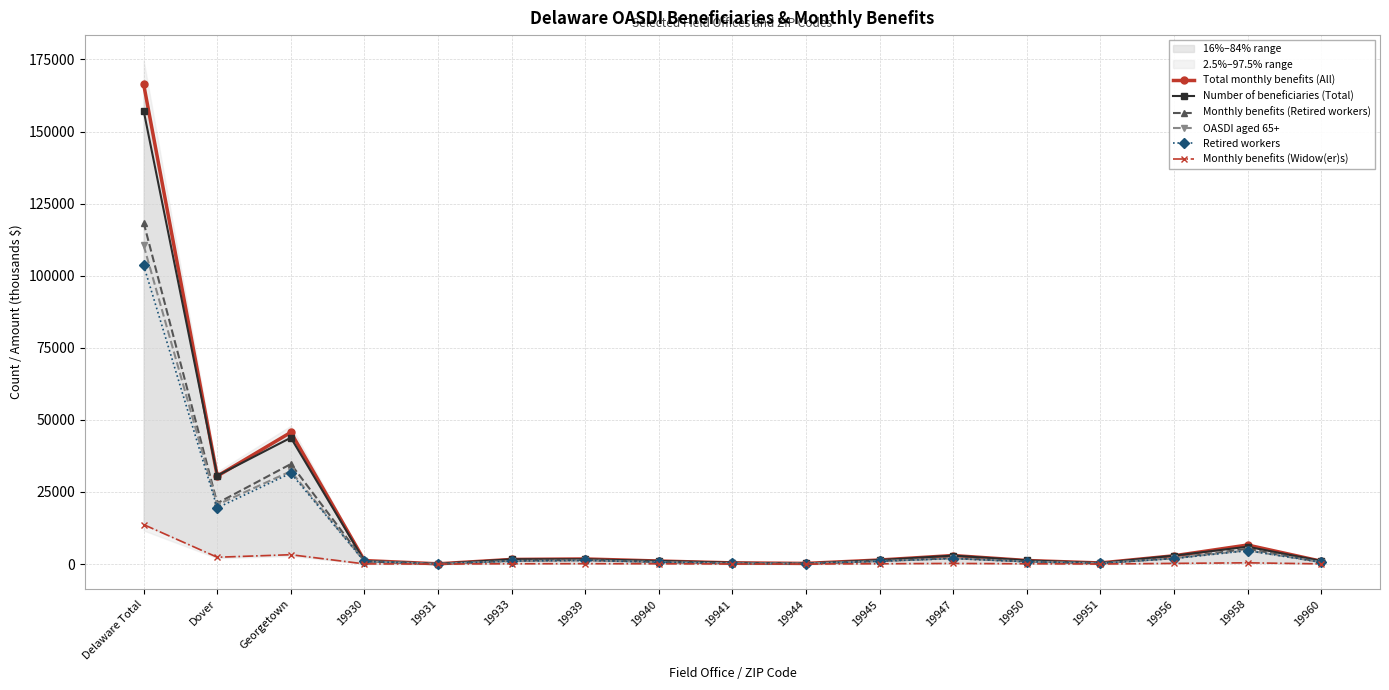

True or false: Monthly benefits (Retired workers) has more than 0 interior local peaks.

True